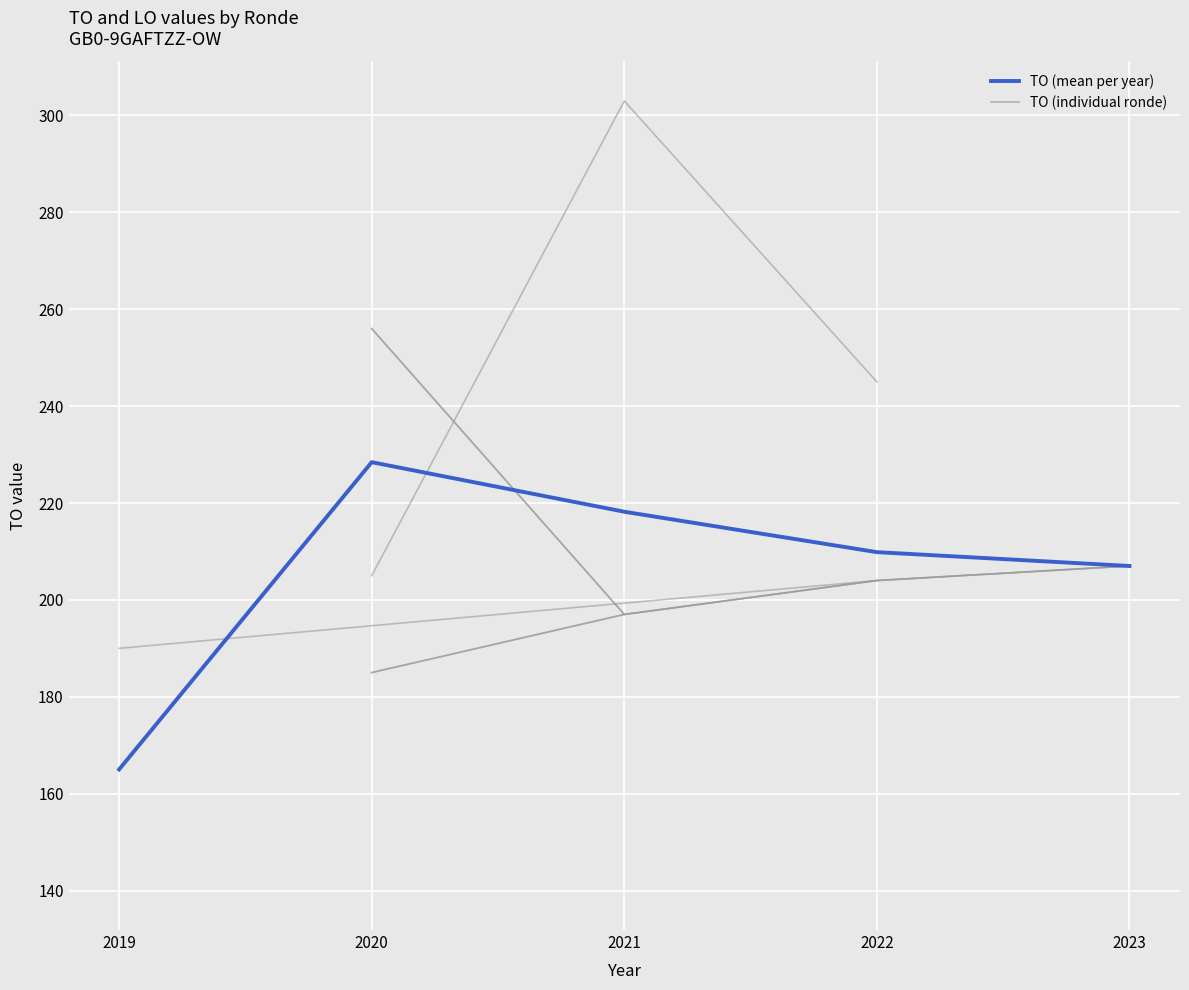

How many interior local peaks (higher than both neighbors) does the data have?

1